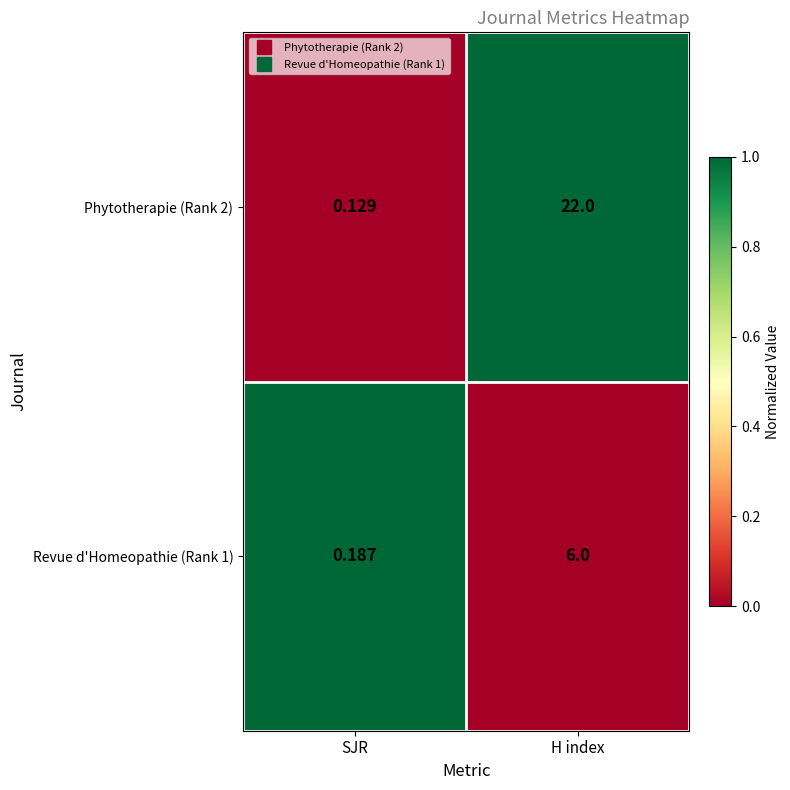

Where is Phytotherapie (Rank 2) nearest to the value 11?

SJR